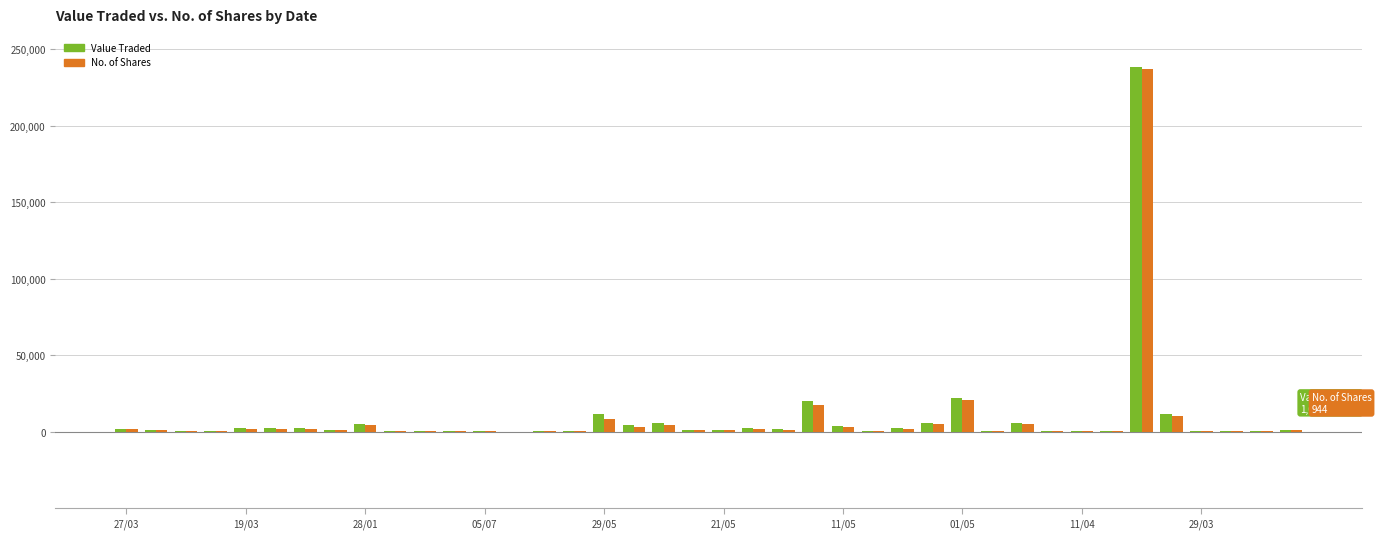

What is the highest value of the Value Traded series?

238463